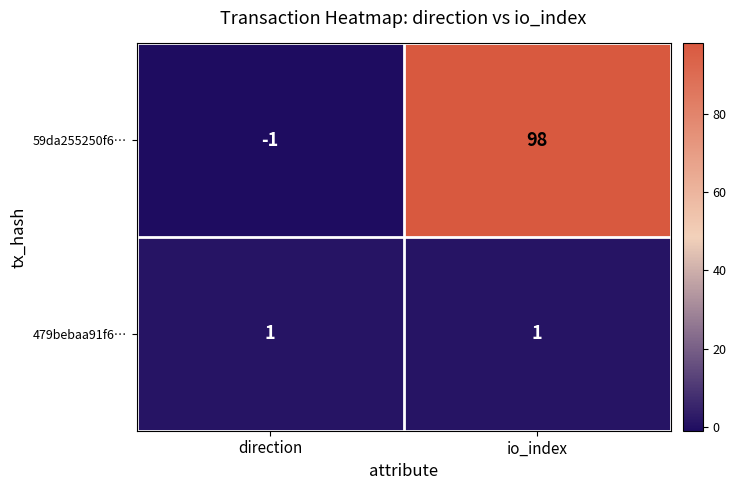

The value of 59da255250f6… at direction is -1. True or false?

True